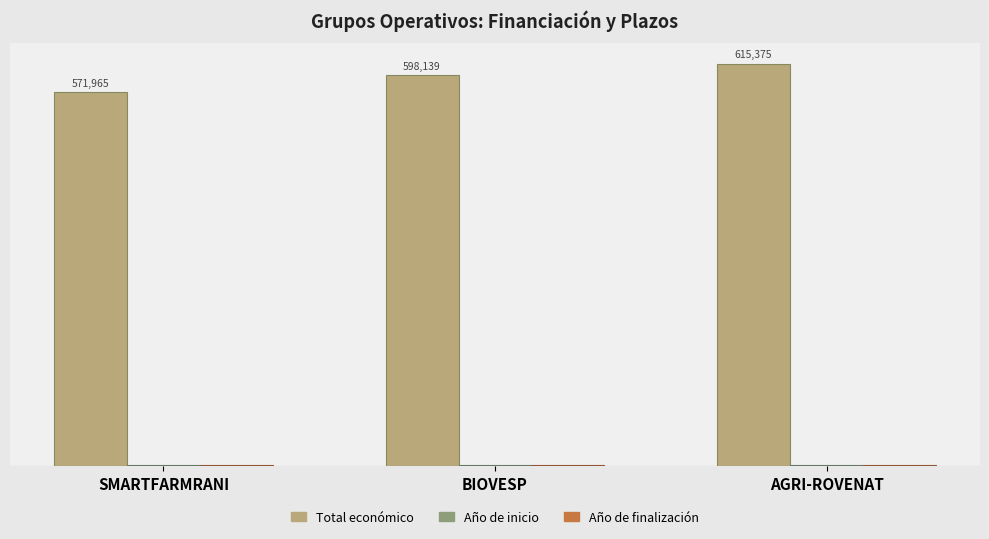

What is the sum of the Año de inicio values at SMARTFARMRANI and BIOVESP?

4048